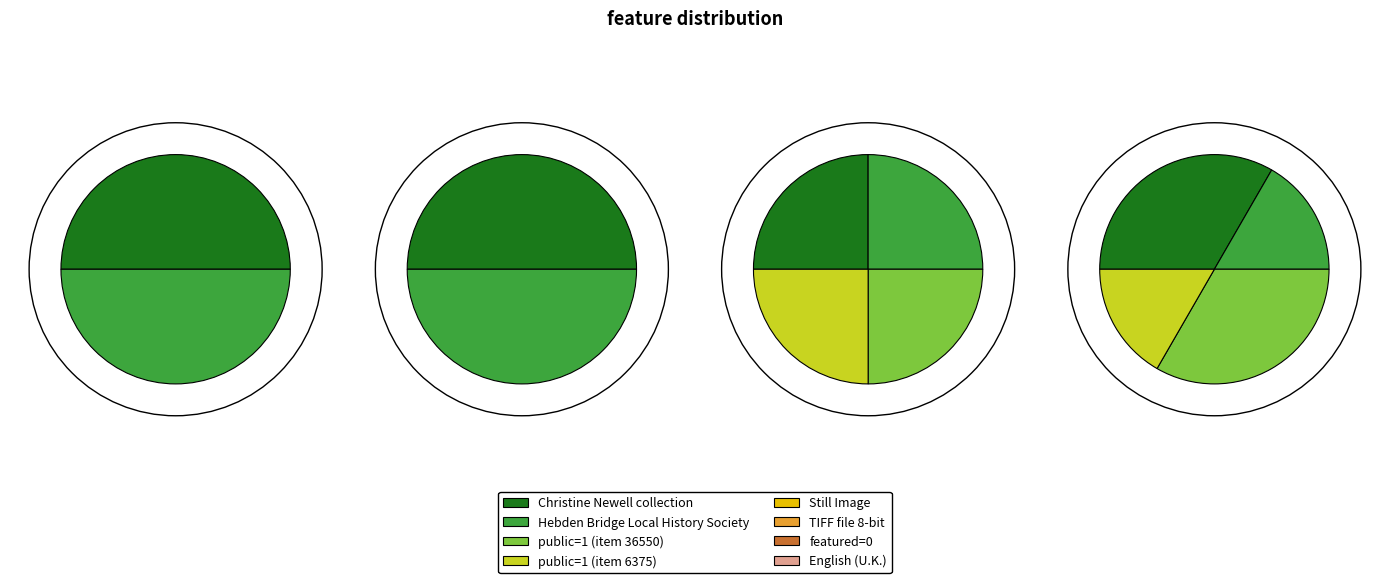

Does any single category account for the majority?

No